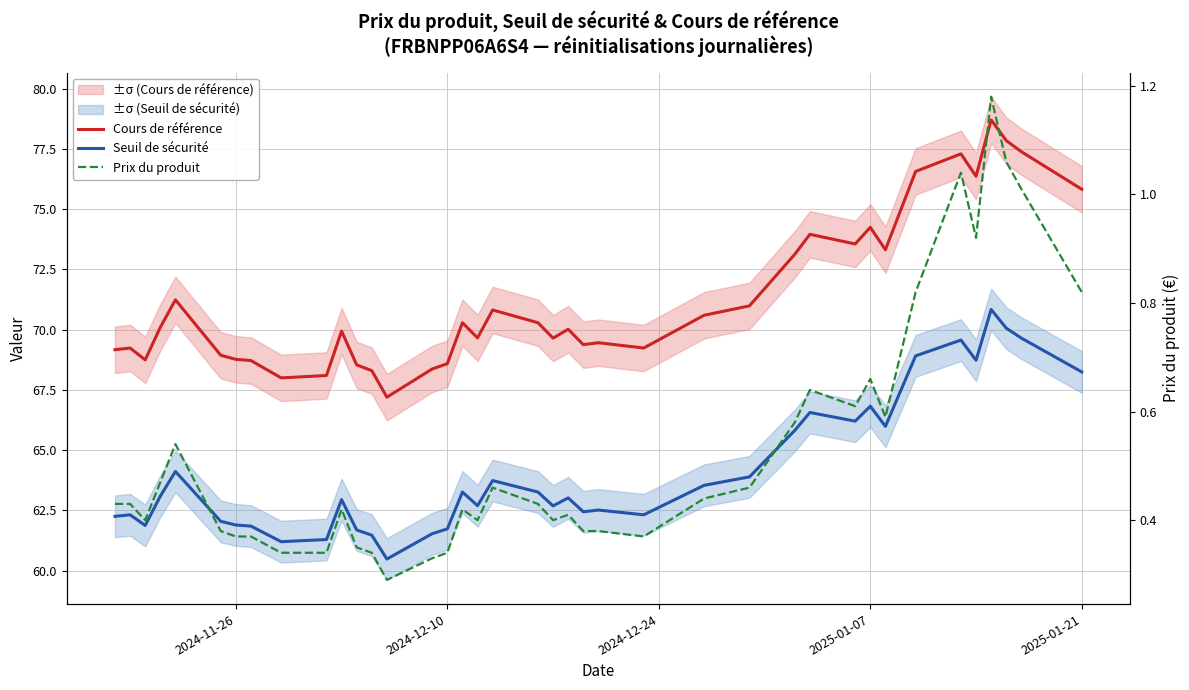

True or false: Cours de référence has more than 0 points higher than both neighbors.

True